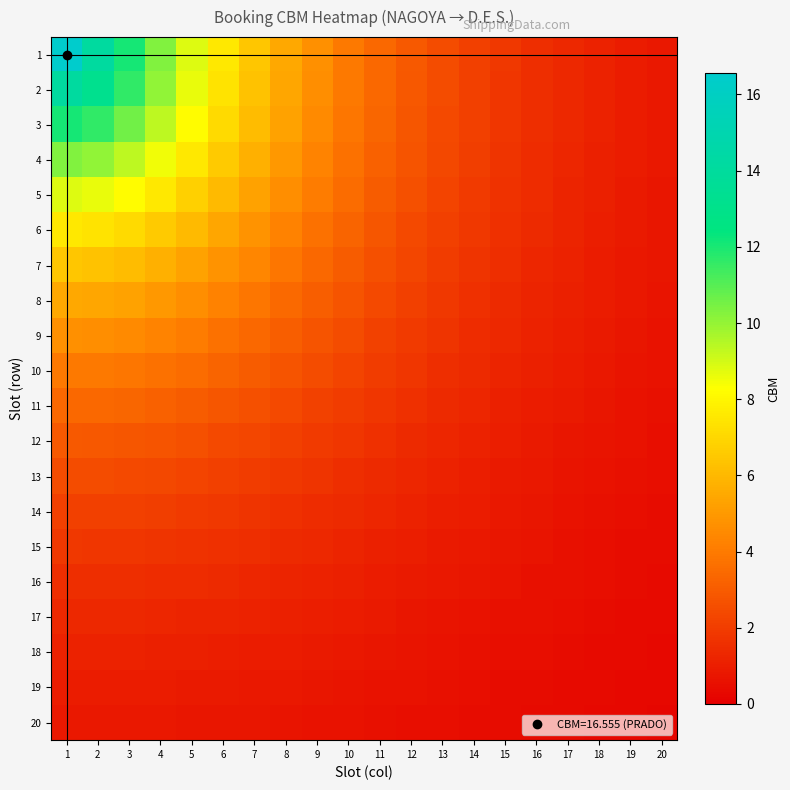

What is the smallest value displayed?

0.2